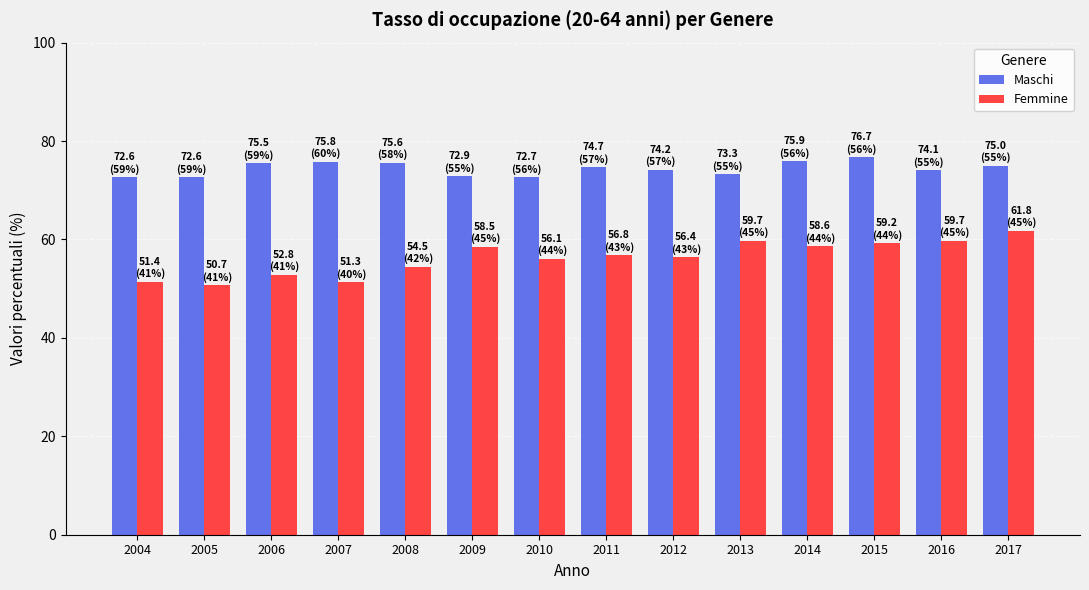

What is the difference between the maximum and second lowest values in the Femmine series?

10.5